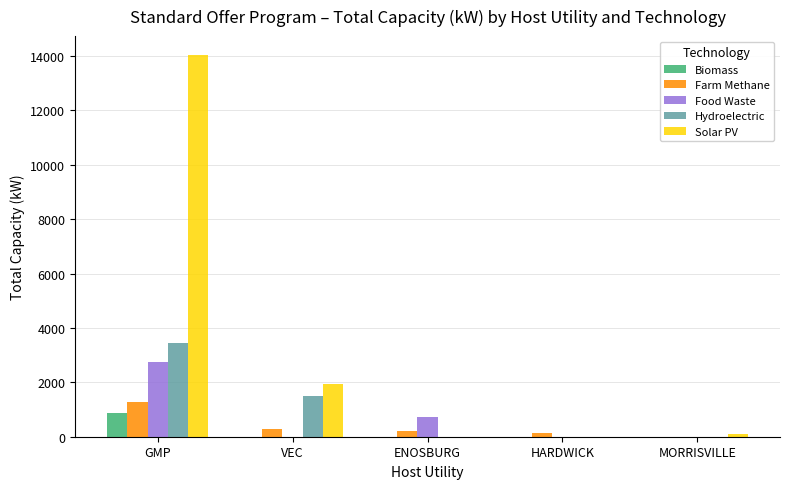

Count the Hydroelectric values in the range 0 to 1491.

4